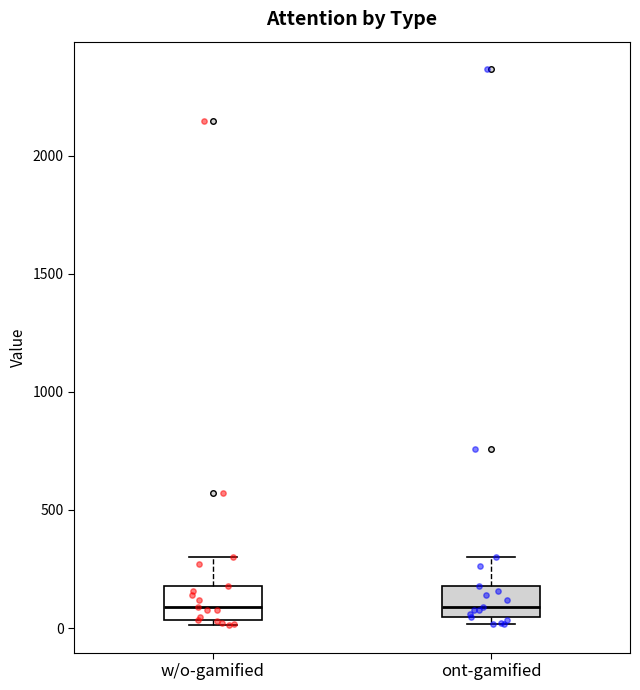

Reading left to right, read every box against the y-axis: the position of its median line, the range the box covers, and the ends of its whiskers. The values are not printed on the chart, so give them approximately, as read against the axis.

w/o-gamified: median 100, box 50 to 200, whiskers 0 to 300
ont-gamified: median 100, box 50 to 200, whiskers 0 to 300